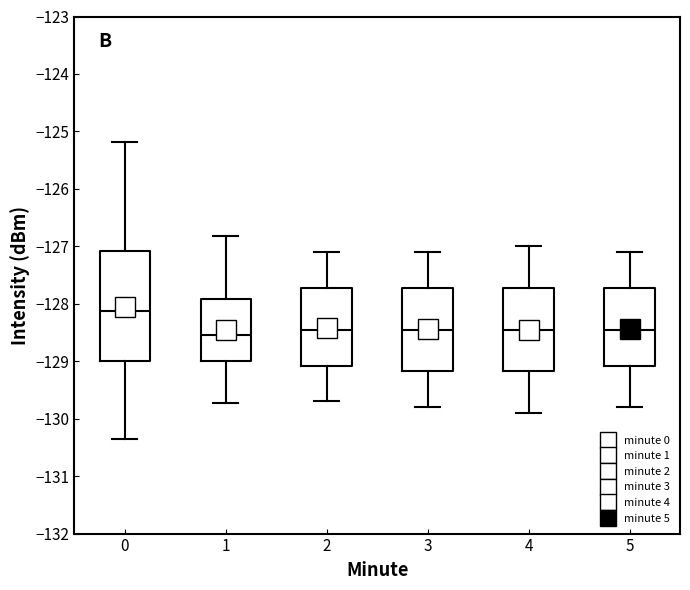

Reading left to right, read every box against the y-axis: the position of its median line, the range the box covers, and the ends of its whiskers. The values are not printed on the chart, so give them approximately, as read against the axis.

0: median -128.1, box -129.0 to -127.1, whiskers -130.4 to -125.2
1: median -128.5, box -129.0 to -127.9, whiskers -129.7 to -126.8
2: median -128.4, box -129.1 to -127.7, whiskers -129.7 to -127.1
3: median -128.4, box -129.2 to -127.7, whiskers -129.8 to -127.1
4: median -128.4, box -129.2 to -127.7, whiskers -129.9 to -127.0
5: median -128.4, box -129.1 to -127.7, whiskers -129.8 to -127.1